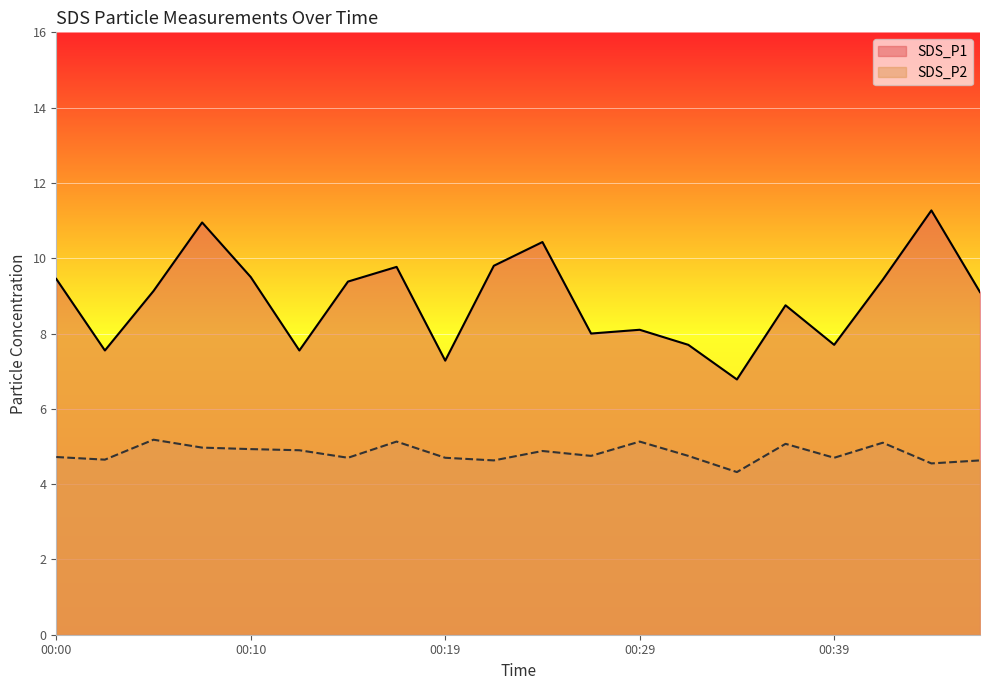

True or false: SDS_P1 and SDS_P2 intersect in this chart.

False